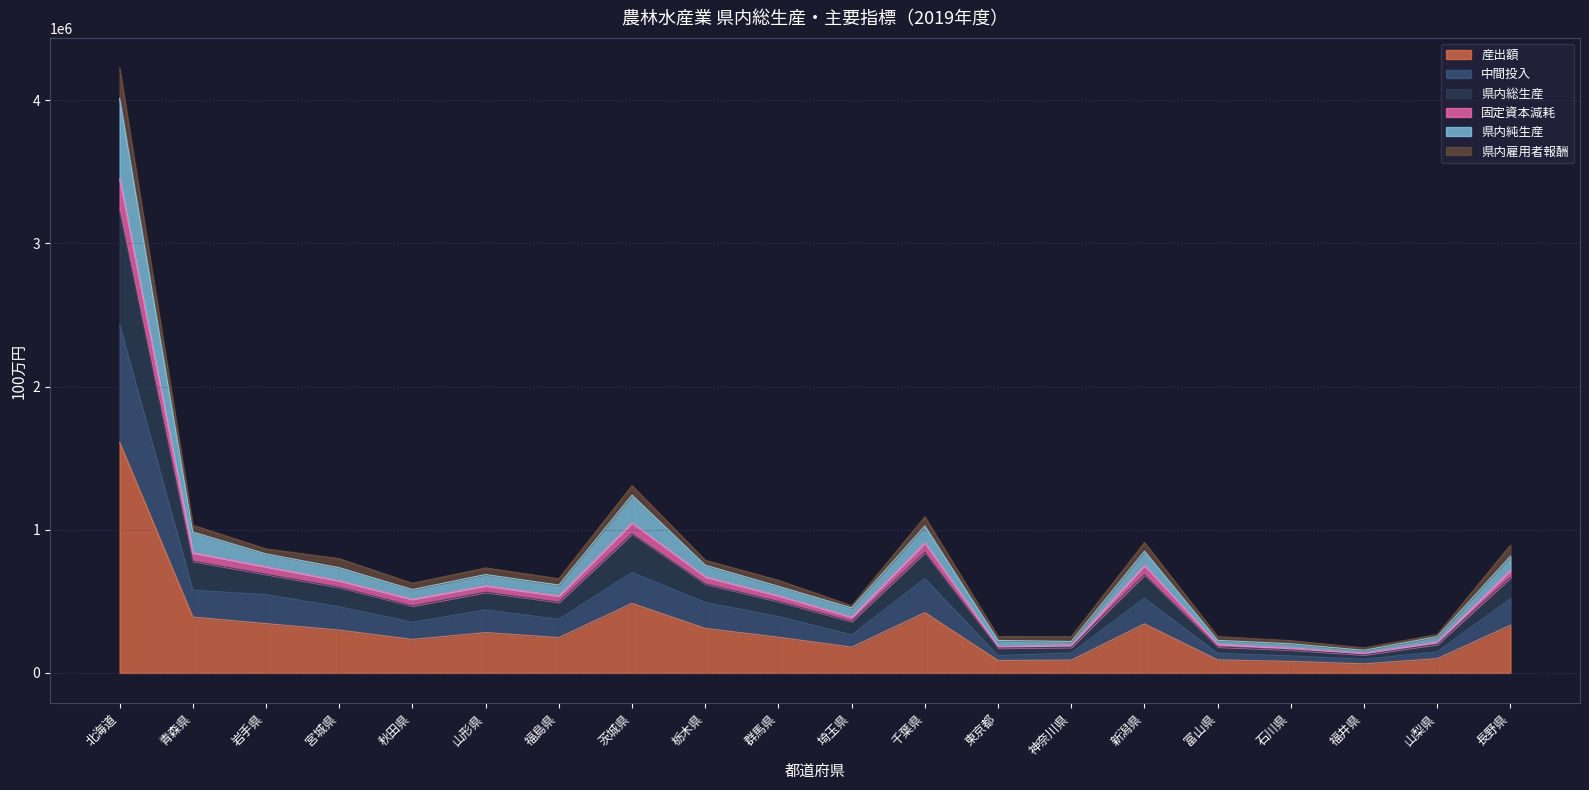

True or false: 中間投入 has more than 1 interior local peaks.

True